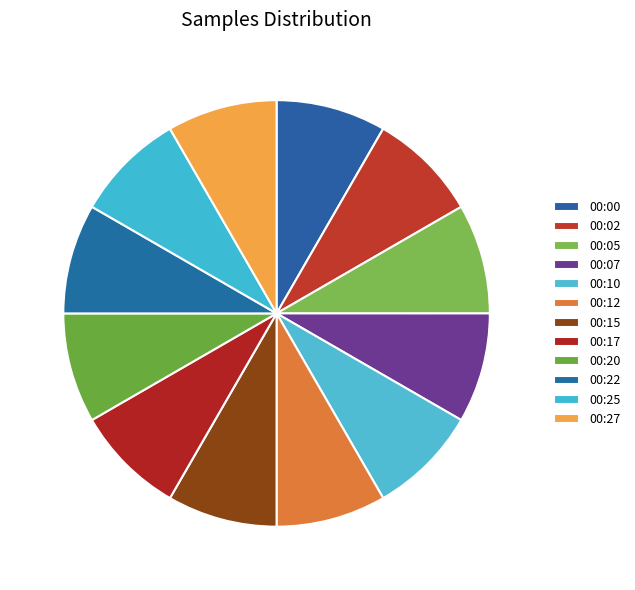

Approximately how many times larger is the value at 00:17 compared to 00:27?

1.0